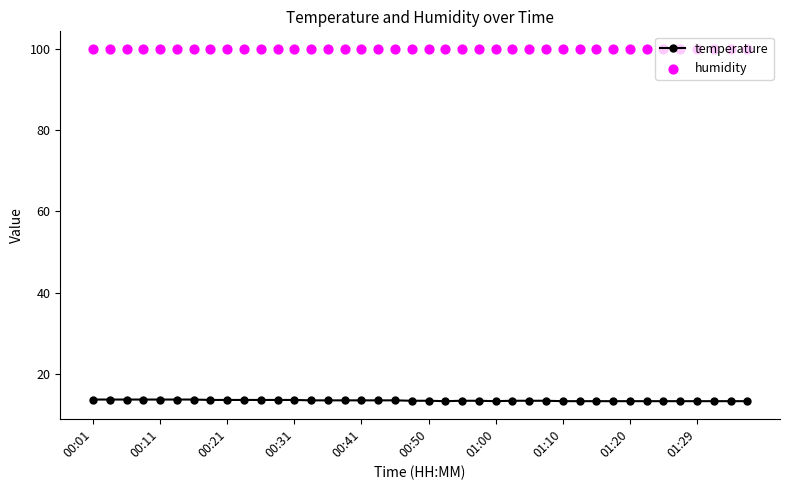

Which series has the largest Y range (max minus min)?

temperature